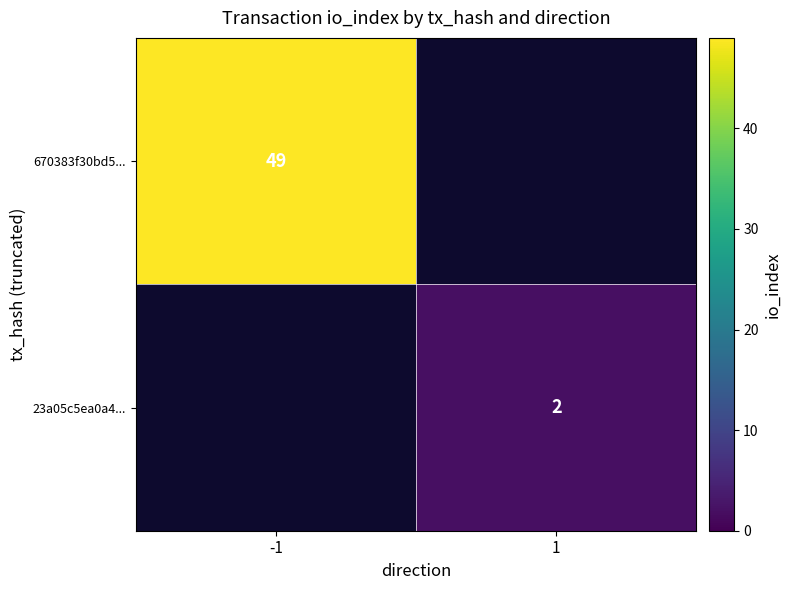

The 670383f30bd5... series shows 11 at -1. True or false?

False